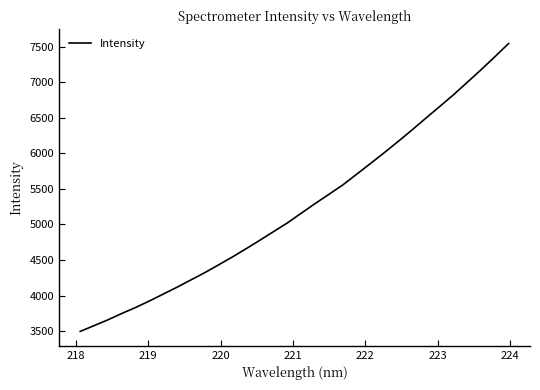

What is the difference between the maximum and minimum values?

4045.0